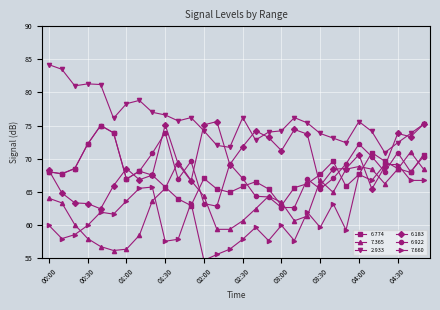

What is the difference between the highest and lowest values at 02:50?

16.4